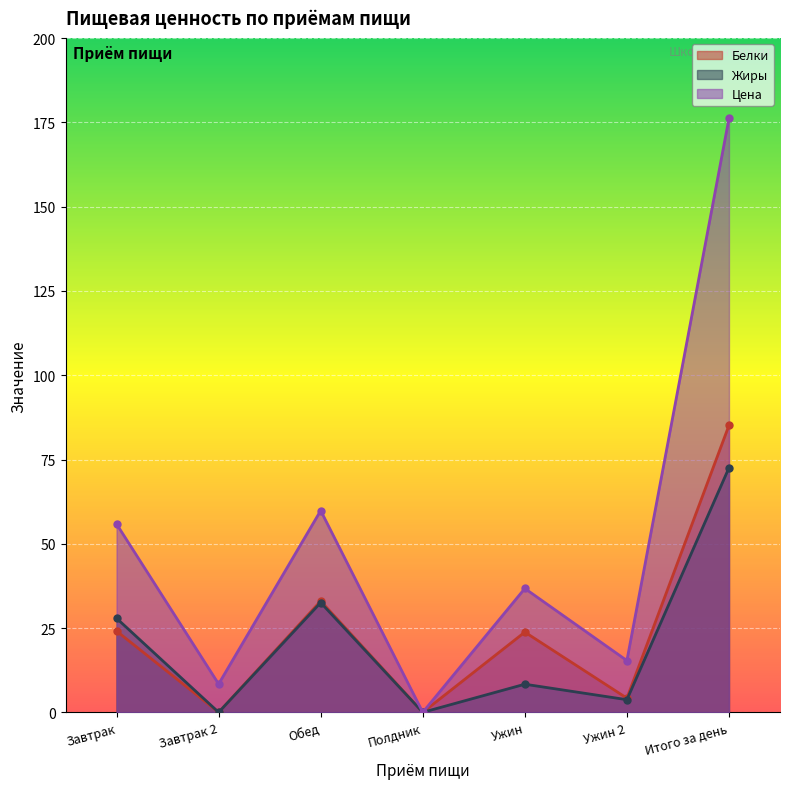

What is the difference between the highest and lowest values at Ужин 2?

11.6